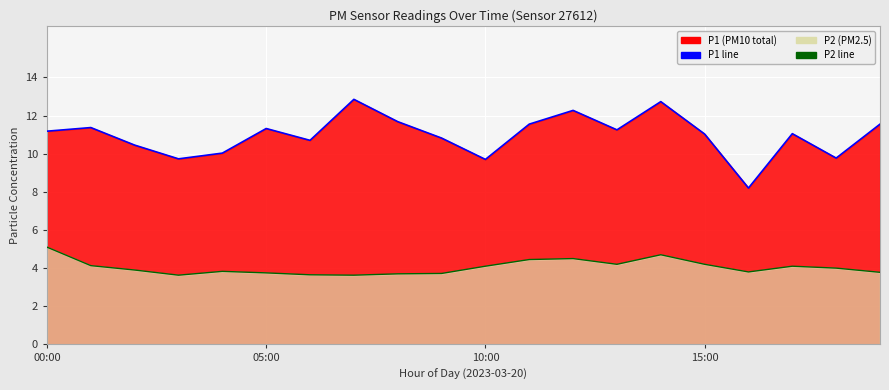

What is the difference between the maximum and minimum values in the P1 line series?

4.7